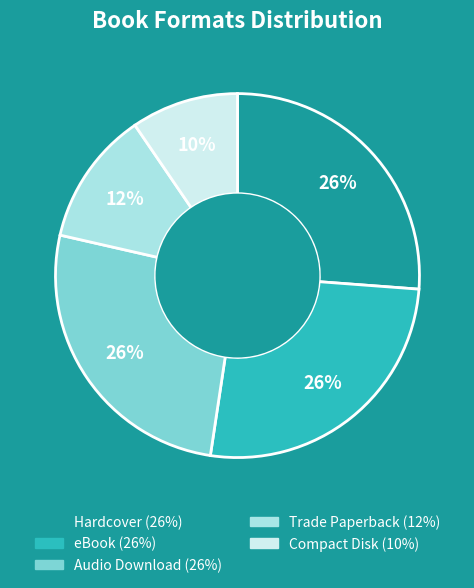

Do Hardcover and Audio Download together represent more than half of the pie?

Yes